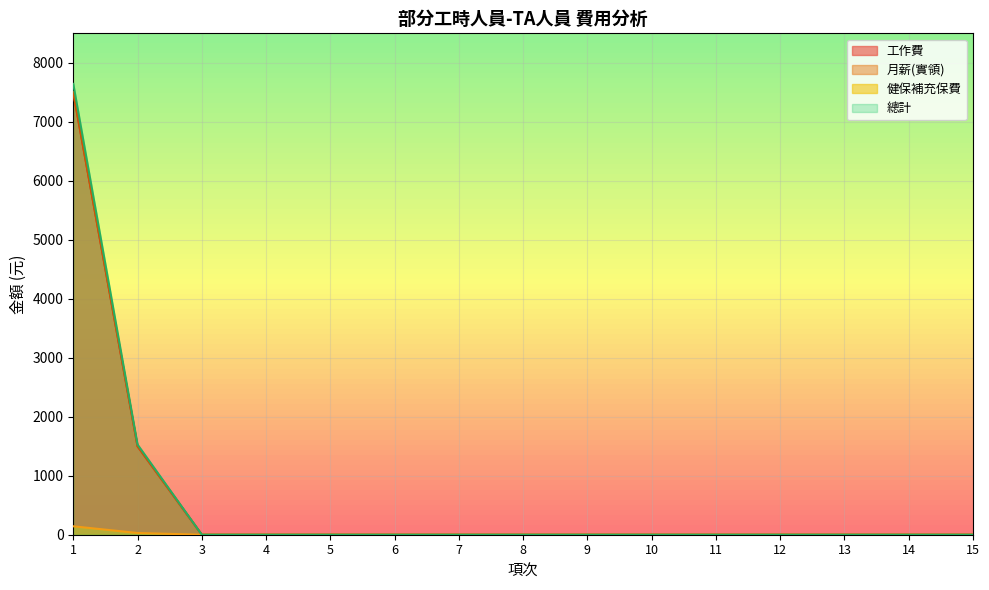

At how many categories does at least one series exceed 2141?

1